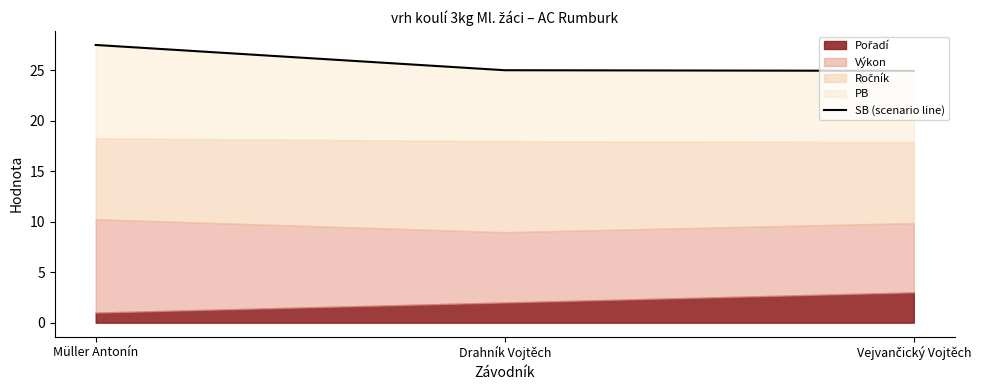

What is the change in value from Drahník Vojtěch to Vejvančický Vojtěch?

-0.1